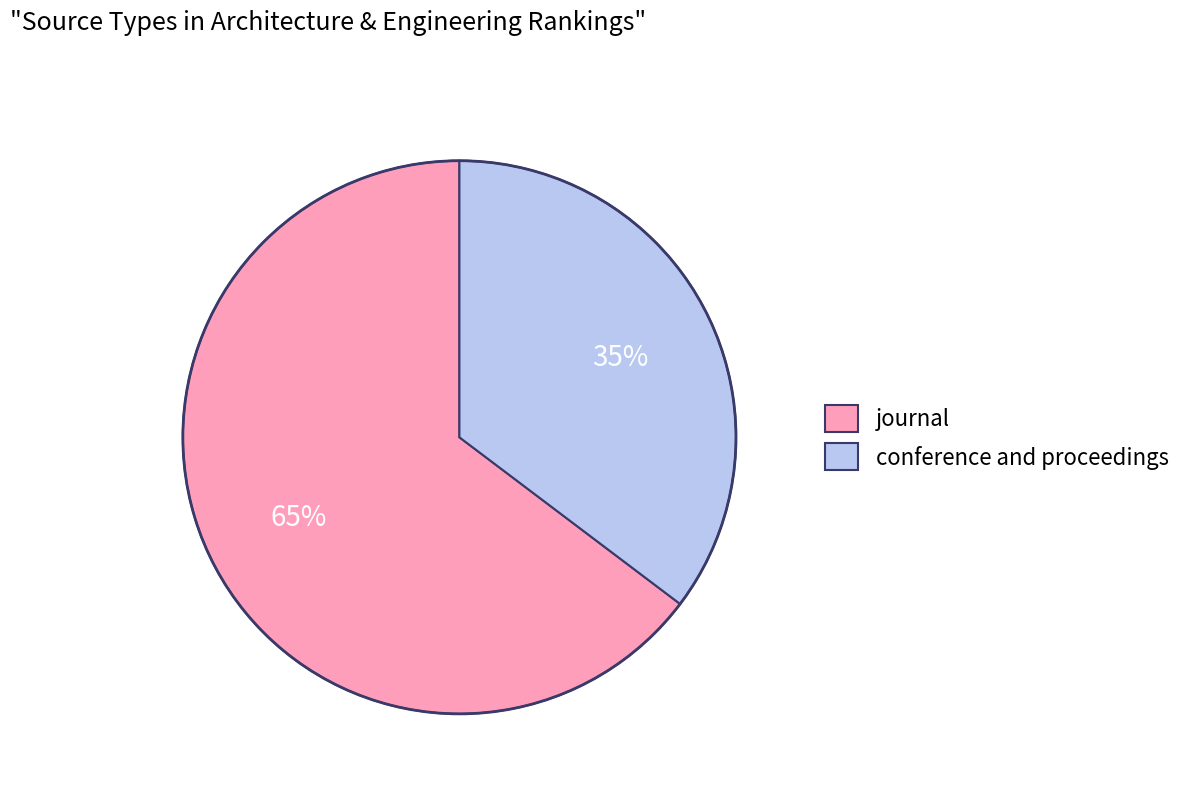

Which has a higher value, conference and proceedings or journal?

journal